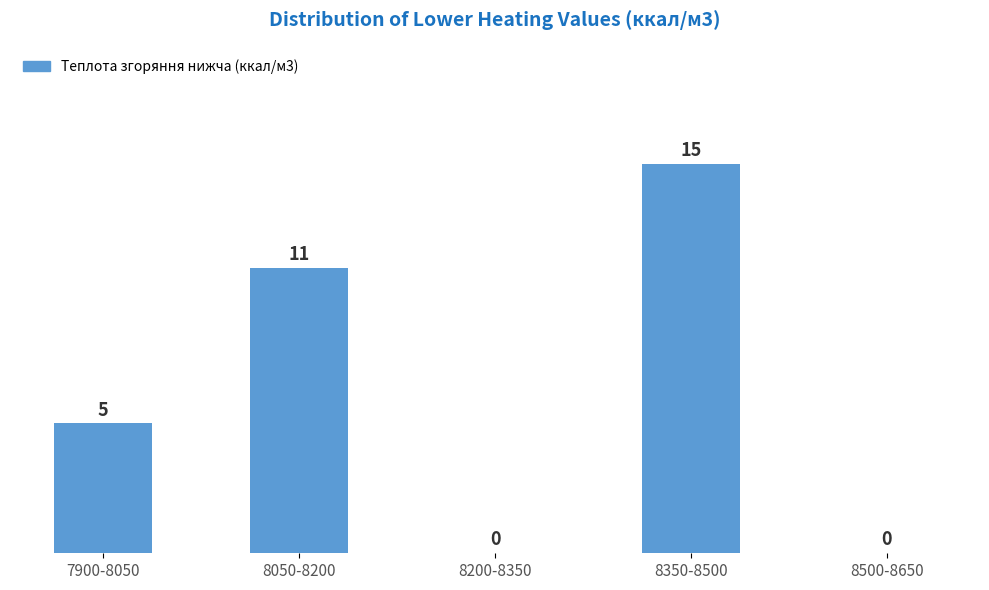

Reading left to right, extract all data points from this chart.

7900-8050=5	8050-8200=11	8200-8350=0	8350-8500=15	8500-8650=0